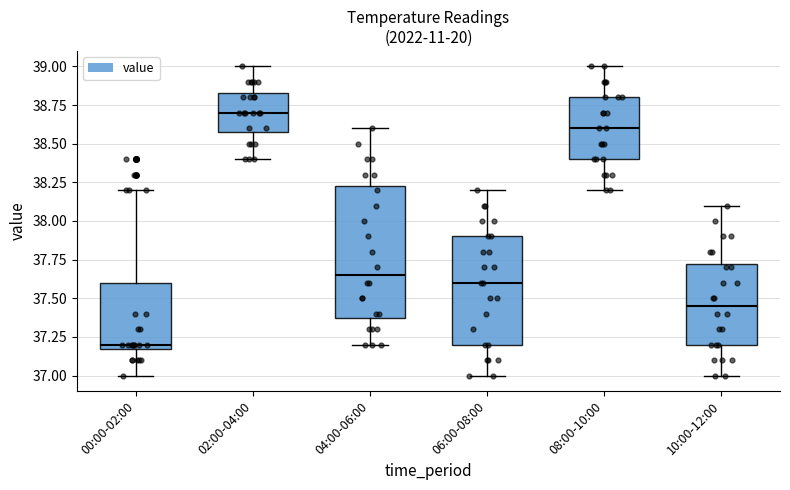

Which box has the lowest median line?

00:00-02:00